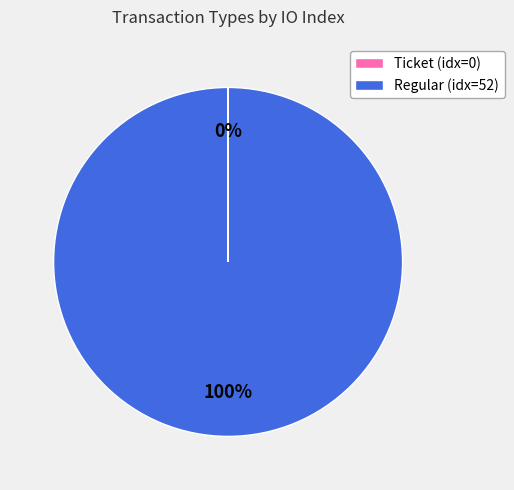

Is there a majority slice in this chart?

Yes